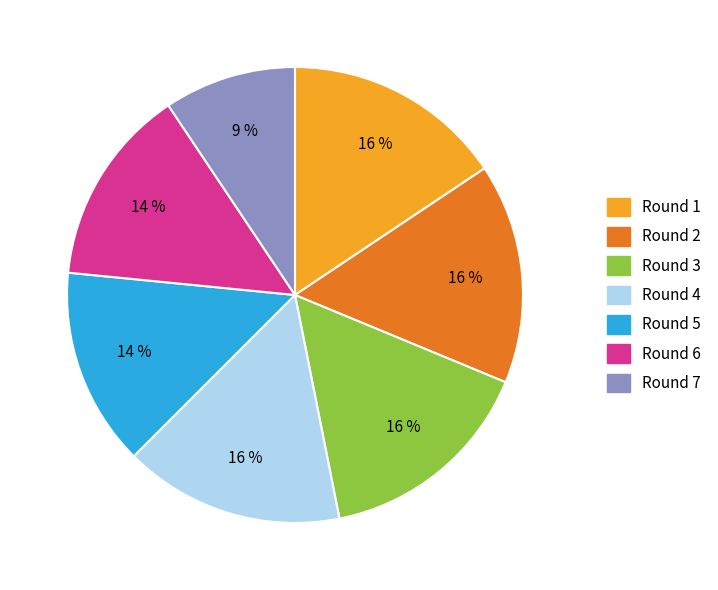

To the nearest percent, what is the average slice percentage?

14%